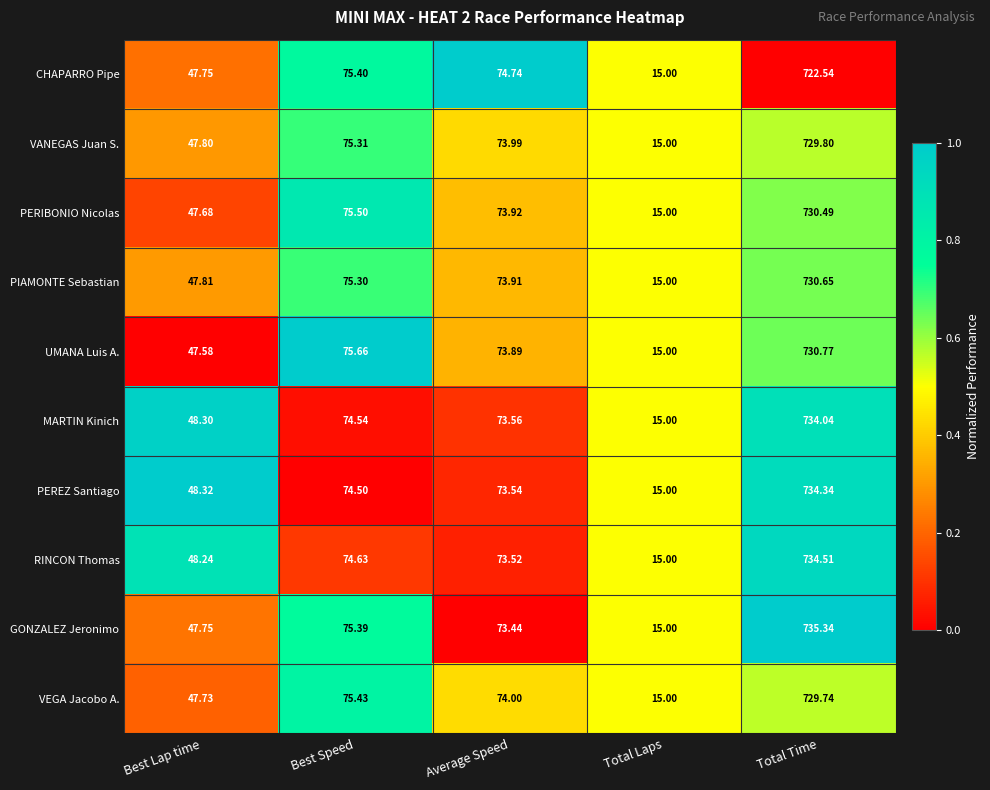

At which category is the sum across all series the highest?

Total Time